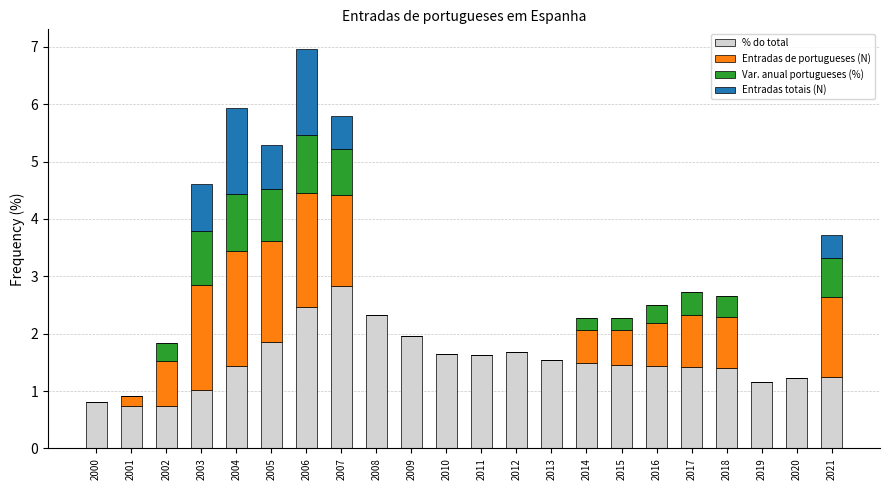

Read the % do total value at 2008.

2.3